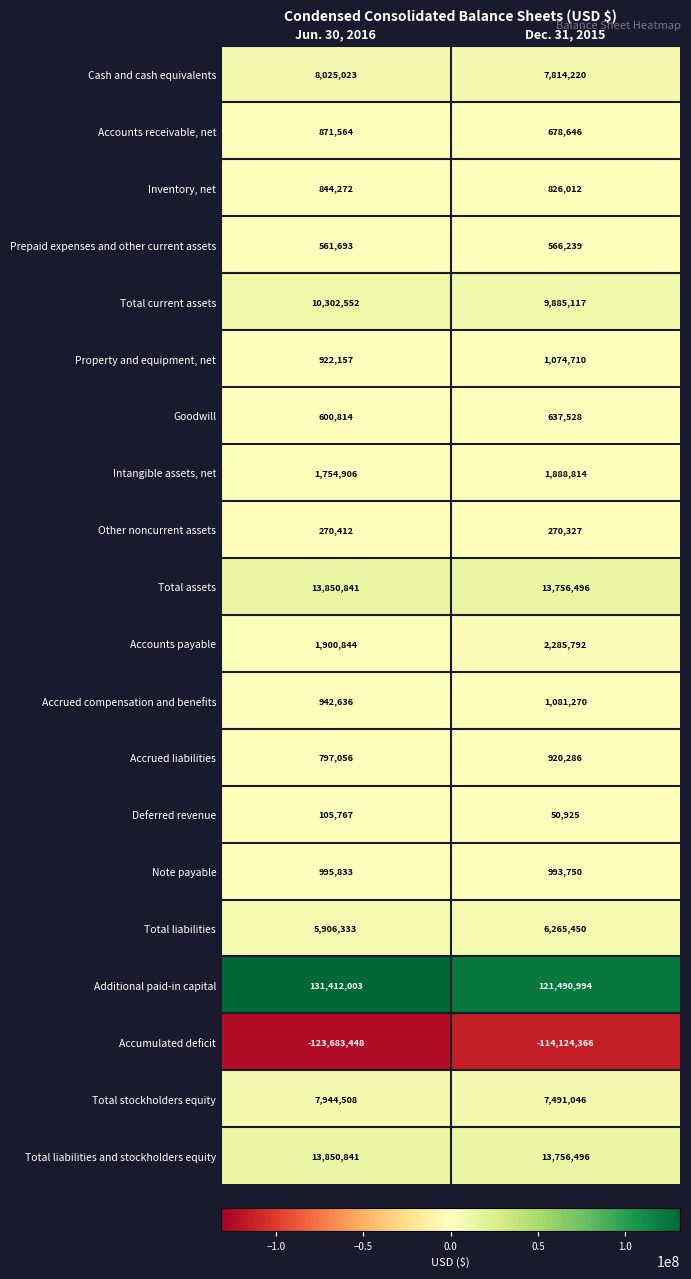

What is the minimum value shown in the chart?

-123683448